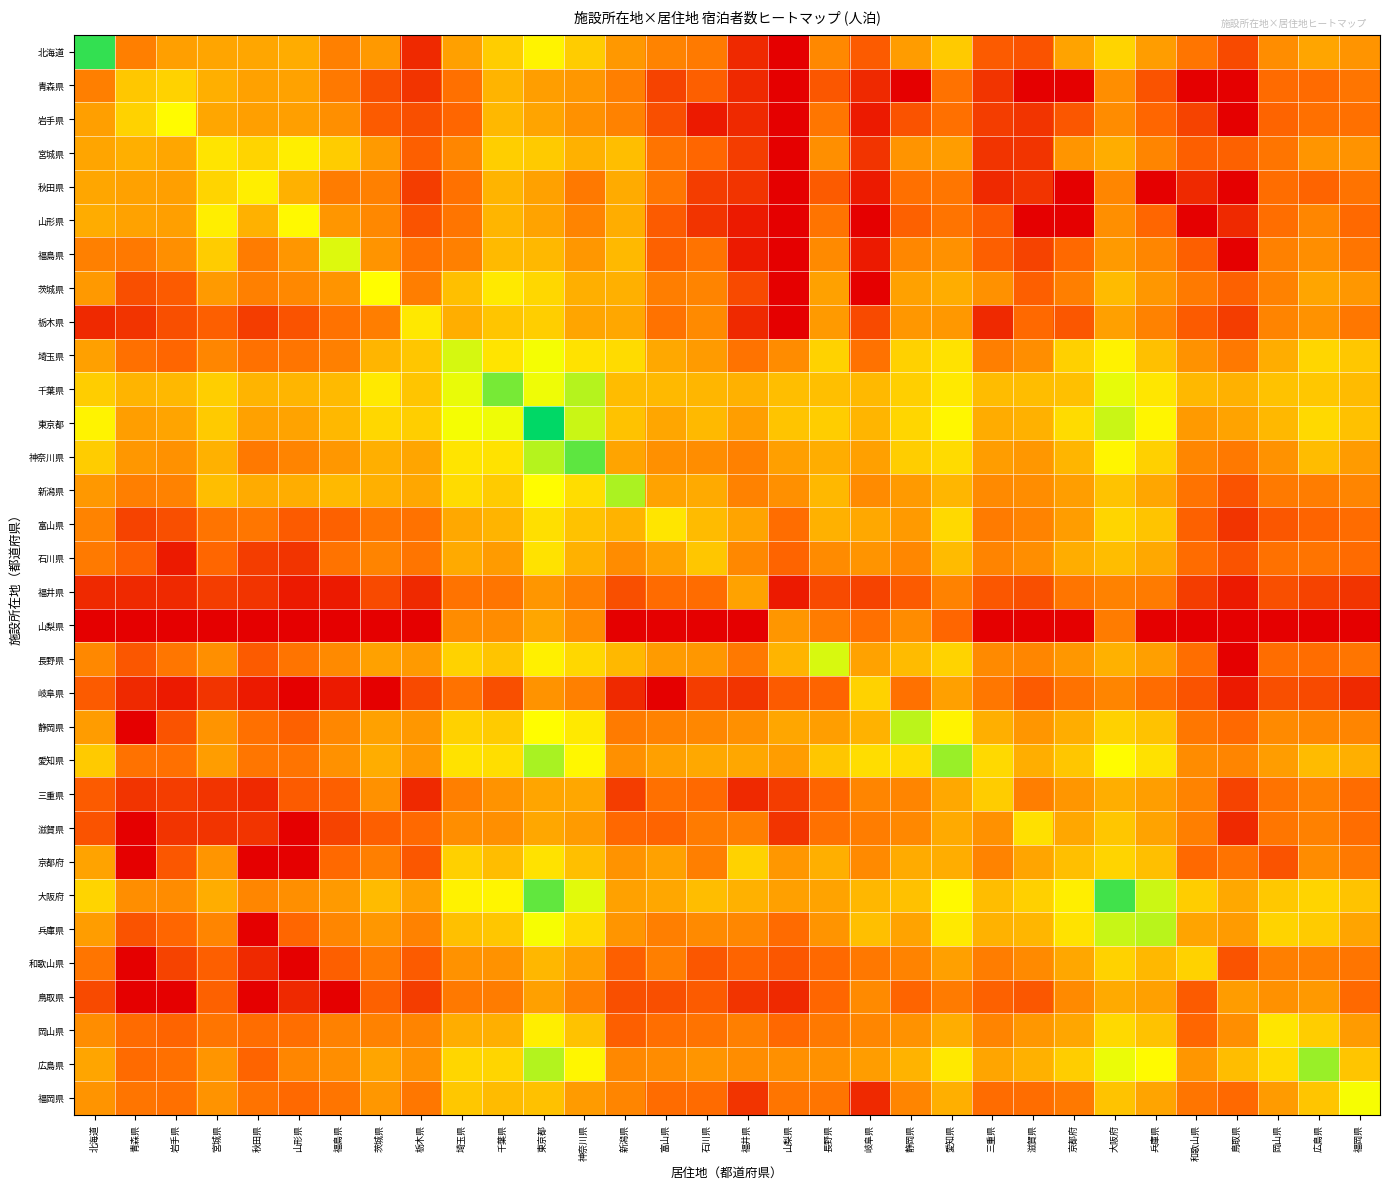

What is the difference between the highest and lowest values at 茨城県?

8.0